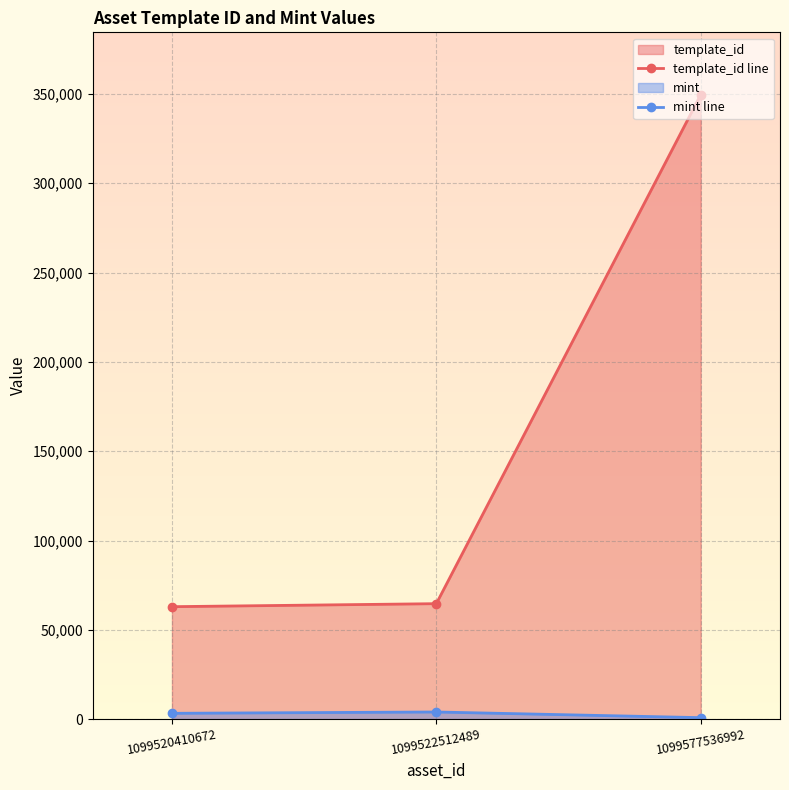

Which series changed the most between 1099520410672 and 1099577536992?

template_id line